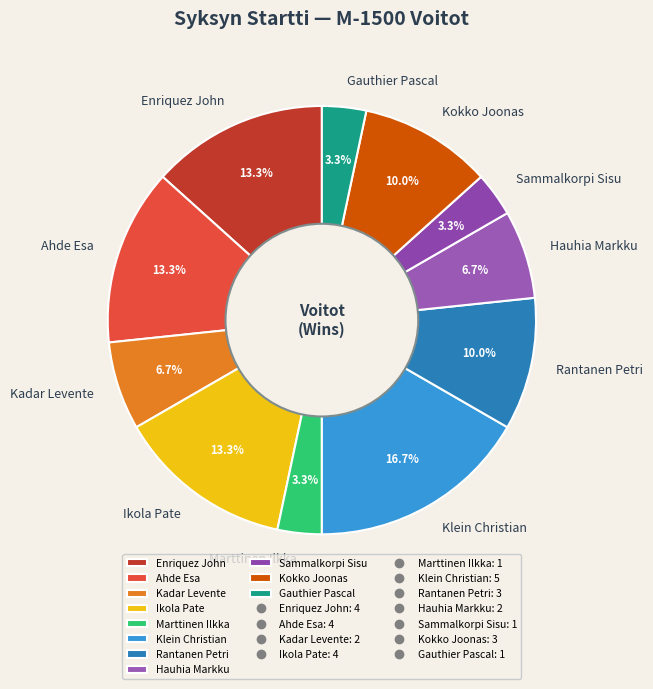

Approximately how many times larger is the value at Kadar Levente compared to Klein Christian?

0.4